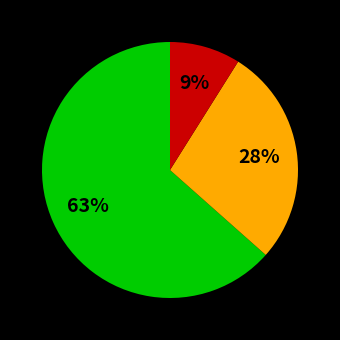

How many slices are in this pie chart?

3